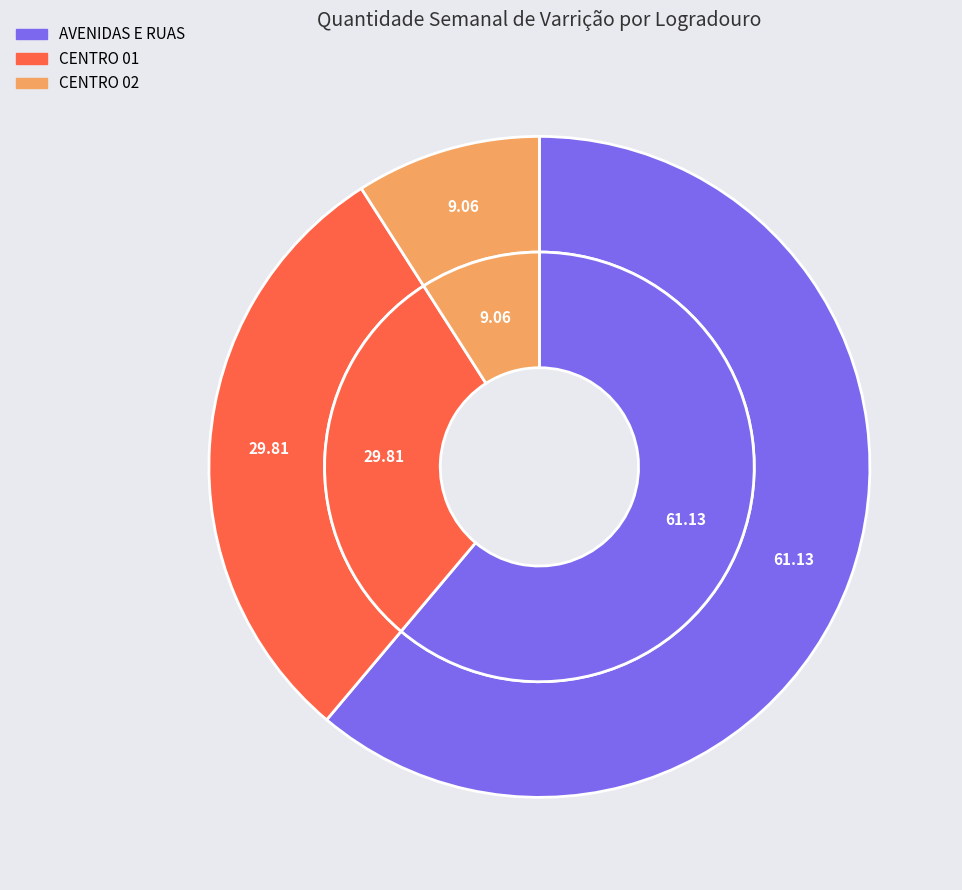

Between CENTRO 01 and AVENIDAS E RUAS, which is larger?

AVENIDAS E RUAS